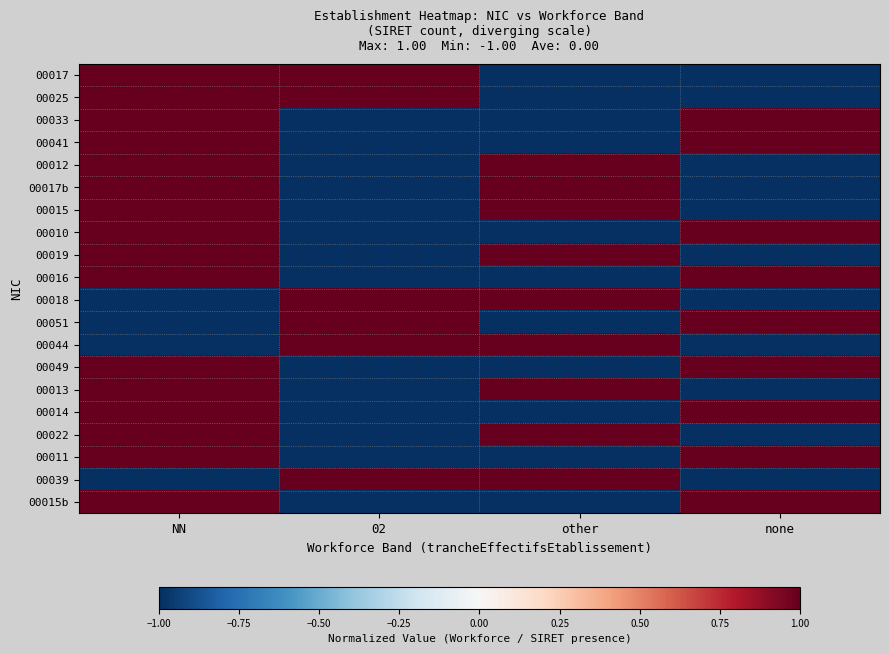

How many data points does each series have?

4